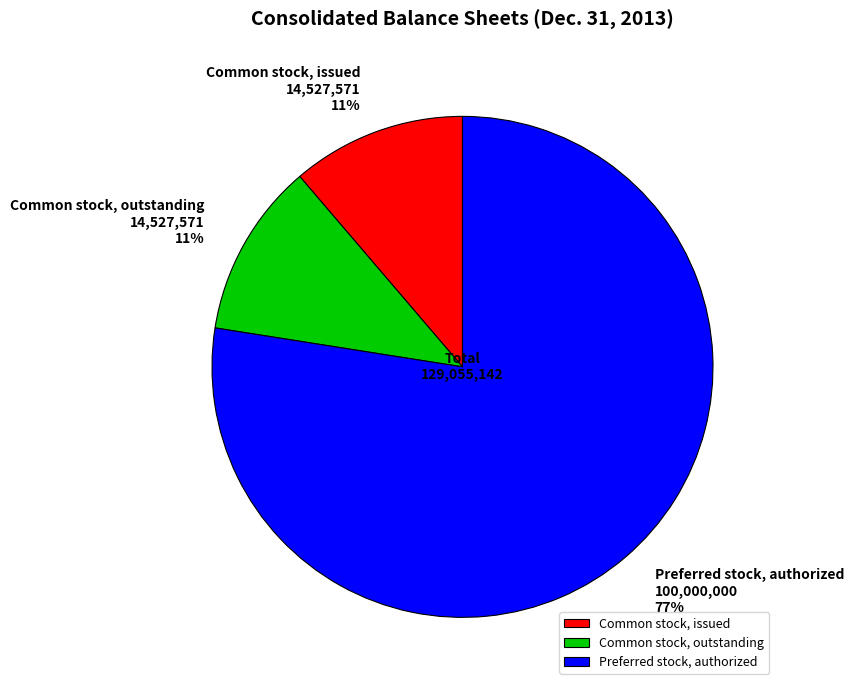

What percentage is the Common stock, issued slice, to the nearest percent?

11%